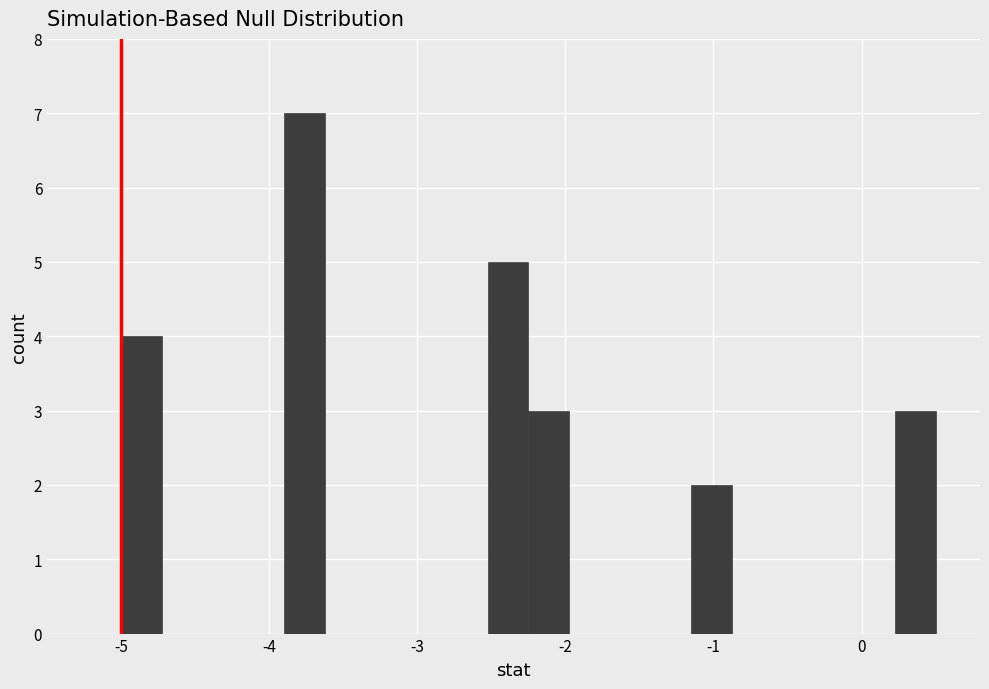

Read against the x-axis, roughly where is the centre of the tallest bar?

-3.8